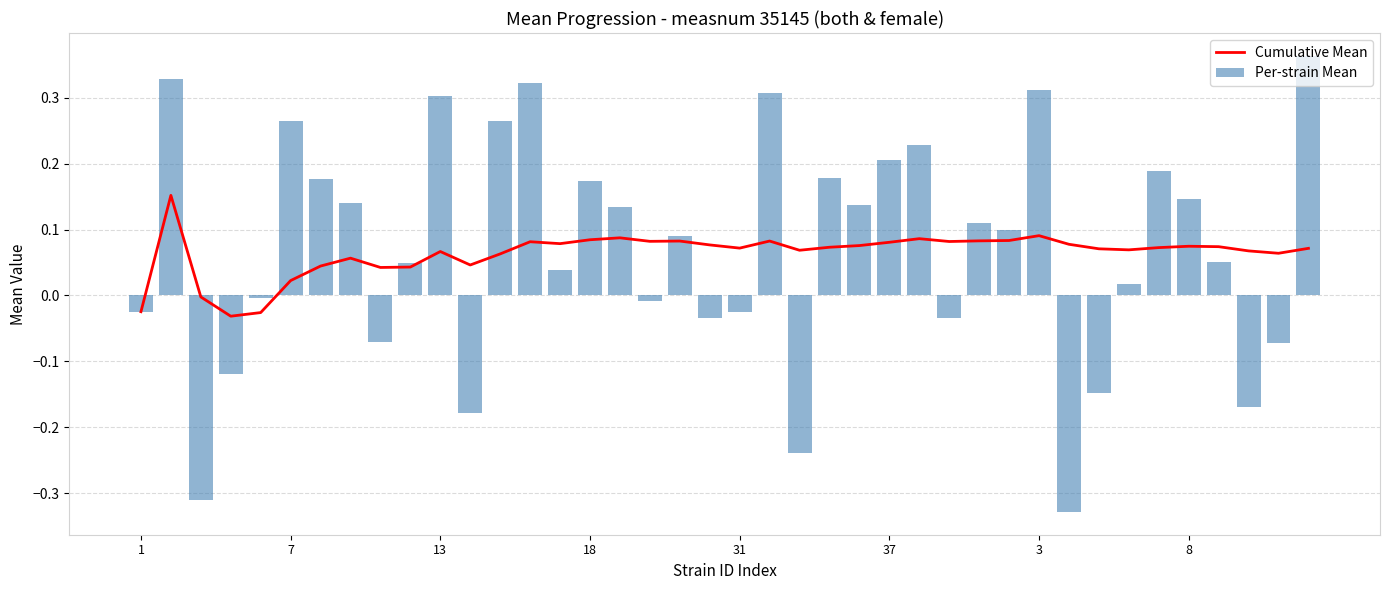

List the series in order of their overall mean, highest first.

Per-strain Mean, Cumulative Mean